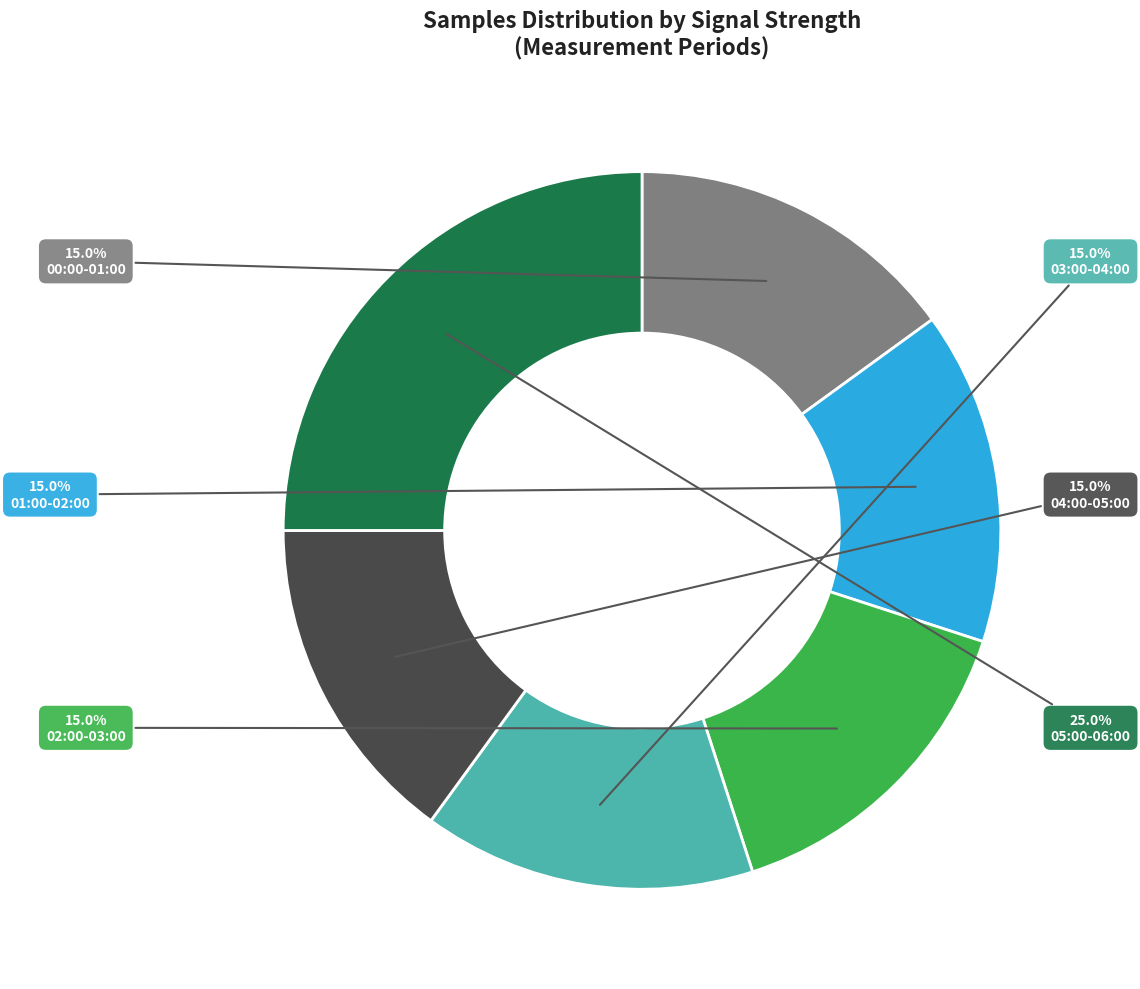

Does any single category account for the majority?

No